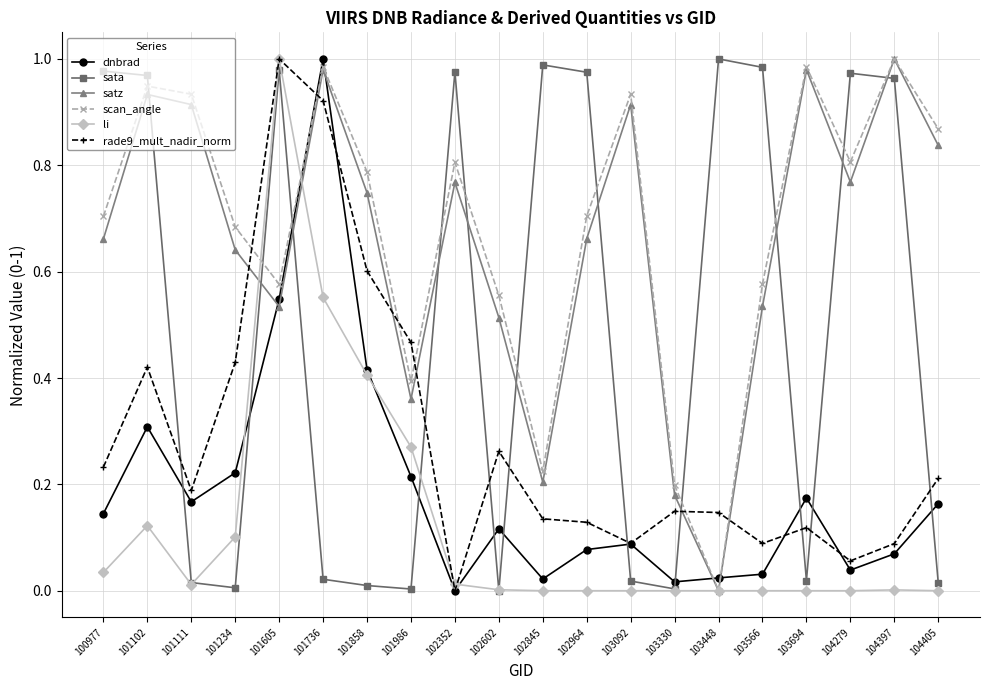

At which category does li reach its first local valley?

101111